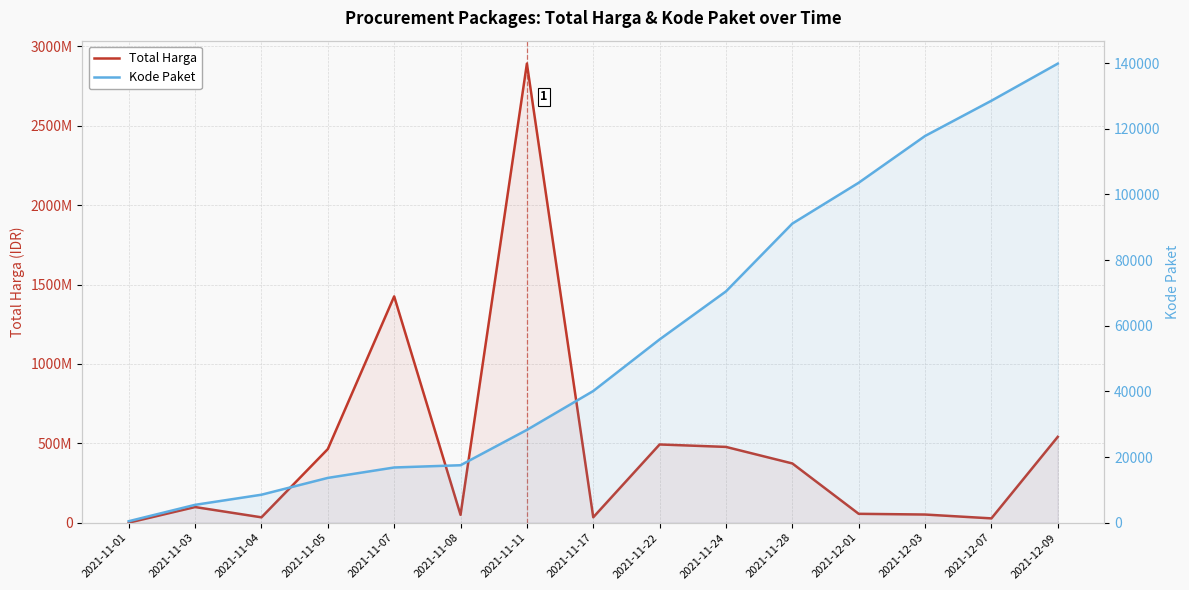

What is the difference between the maximum and second lowest values in the Kode Paket series?

134368